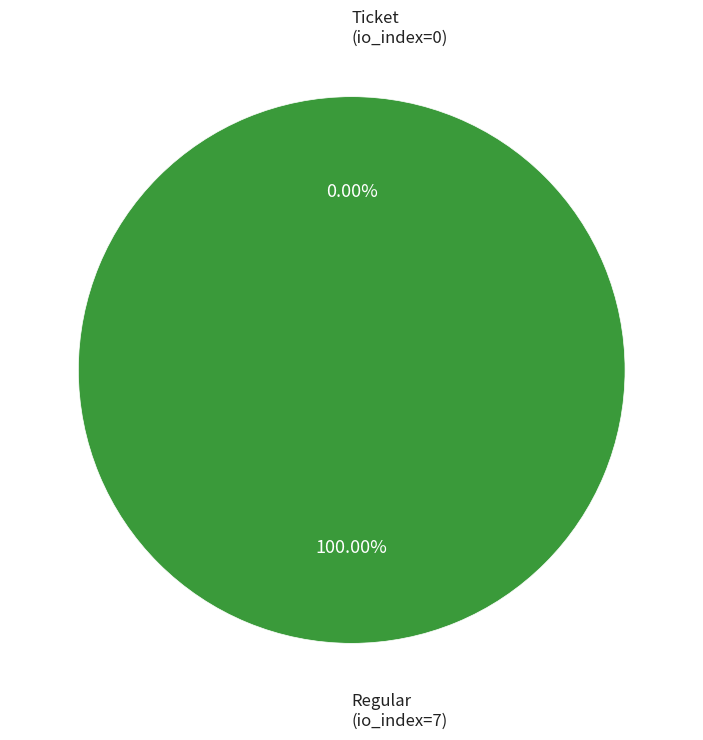

Which has a higher value, Regular (io_index=7) or Ticket (io_index=0)?

Regular (io_index=7)